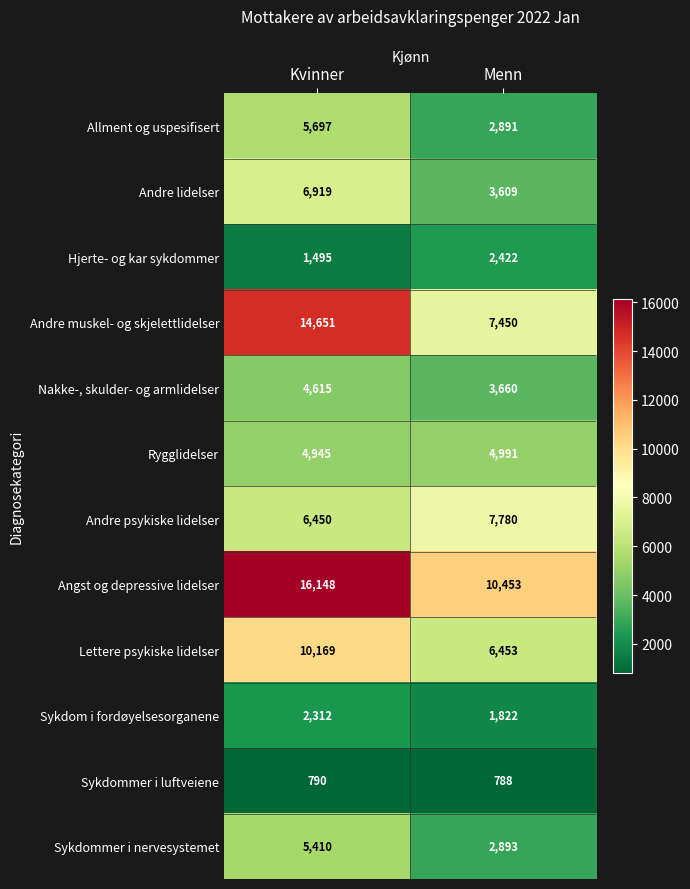

What is the average value of the Sykdommer i nervesystemet series?

4152